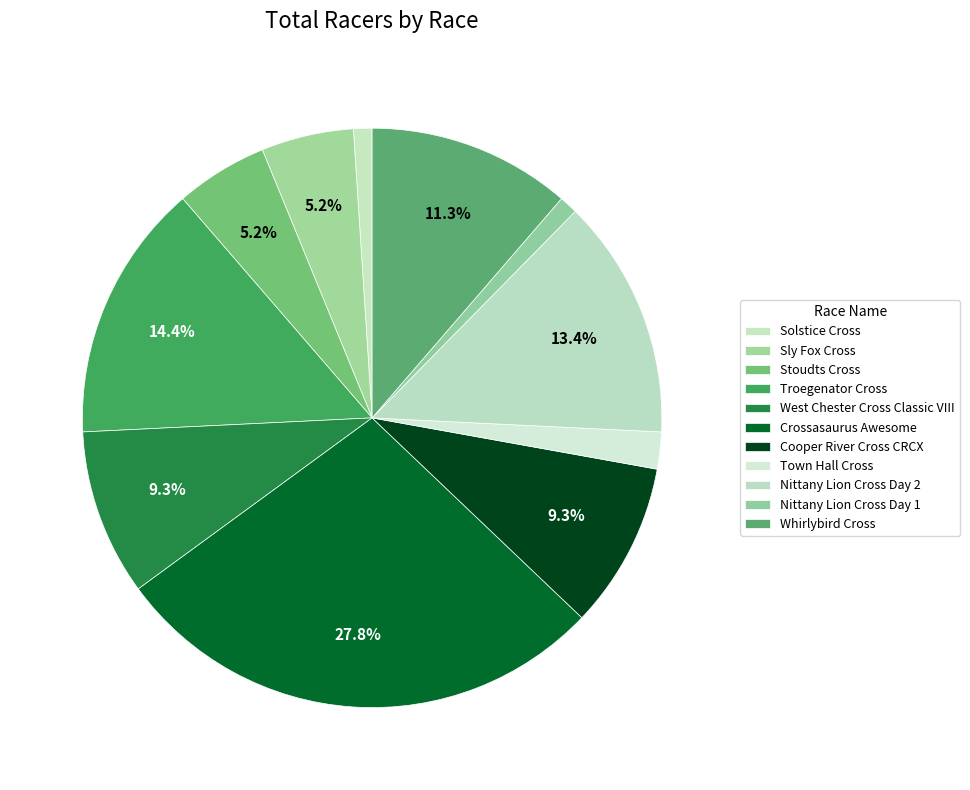

The Nittany Lion Cross Day 2 slice represents 6% of the pie. True or false?

False